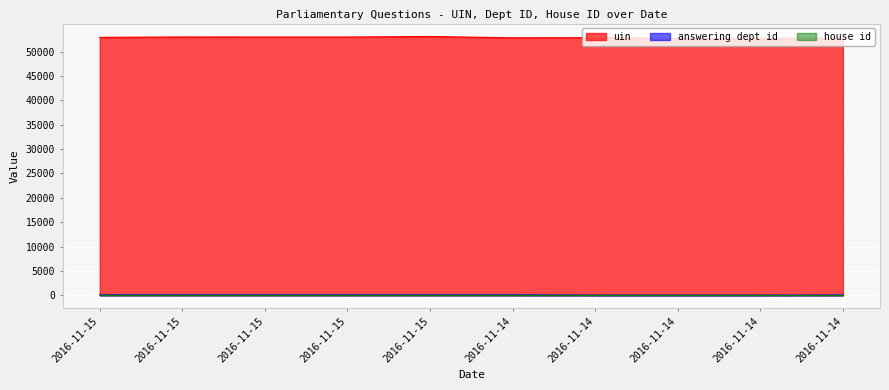

At how many categories does at least one series exceed 20059?

10